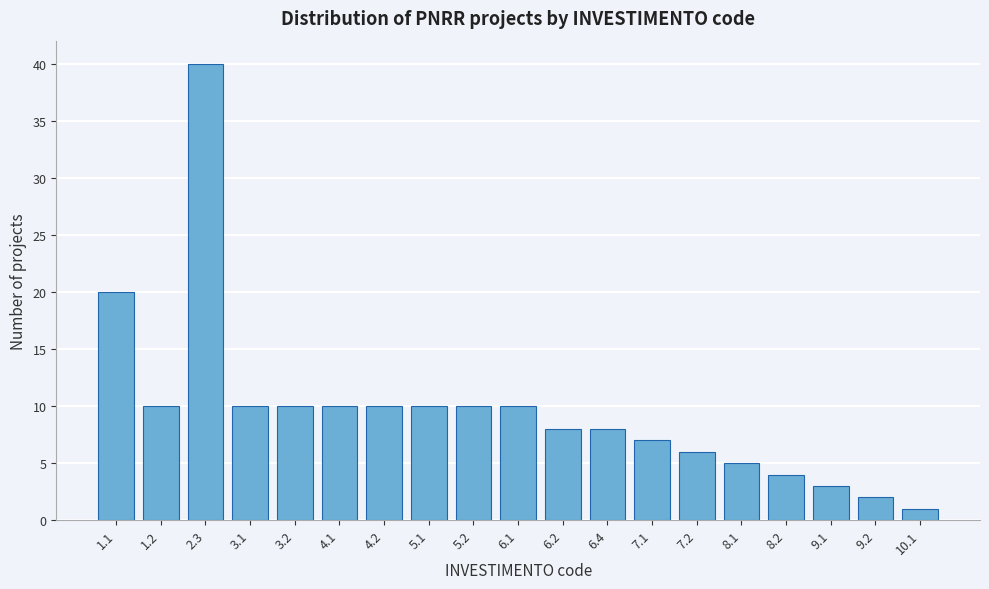

Reading left to right, transcribe all the data shown in this chart.

20	10	40	10	10	10	10	10	10	10	8	8	7	6	5	4	3	2	1